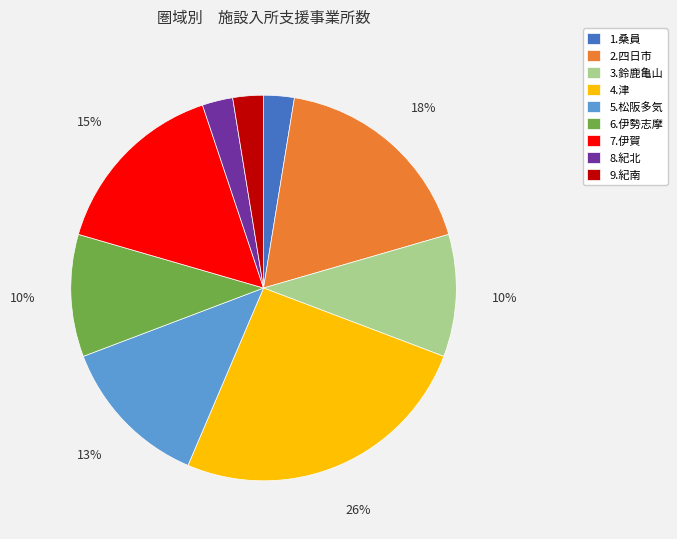

True or false: 9.紀南 accounts for 3% of the total.

True